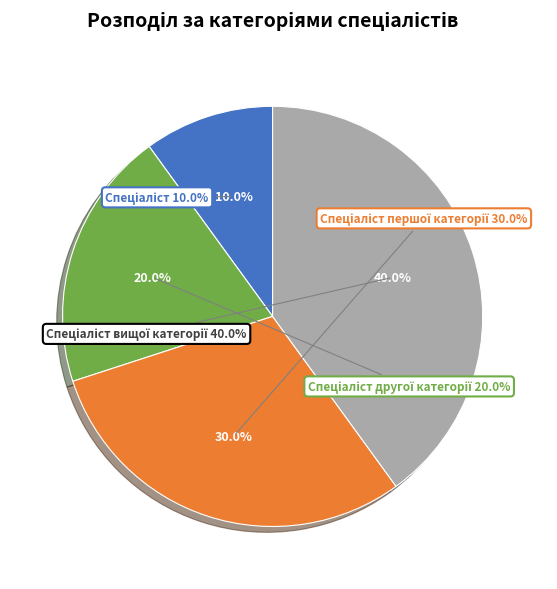

Which category has the smallest portion of the pie?

Спеціаліст